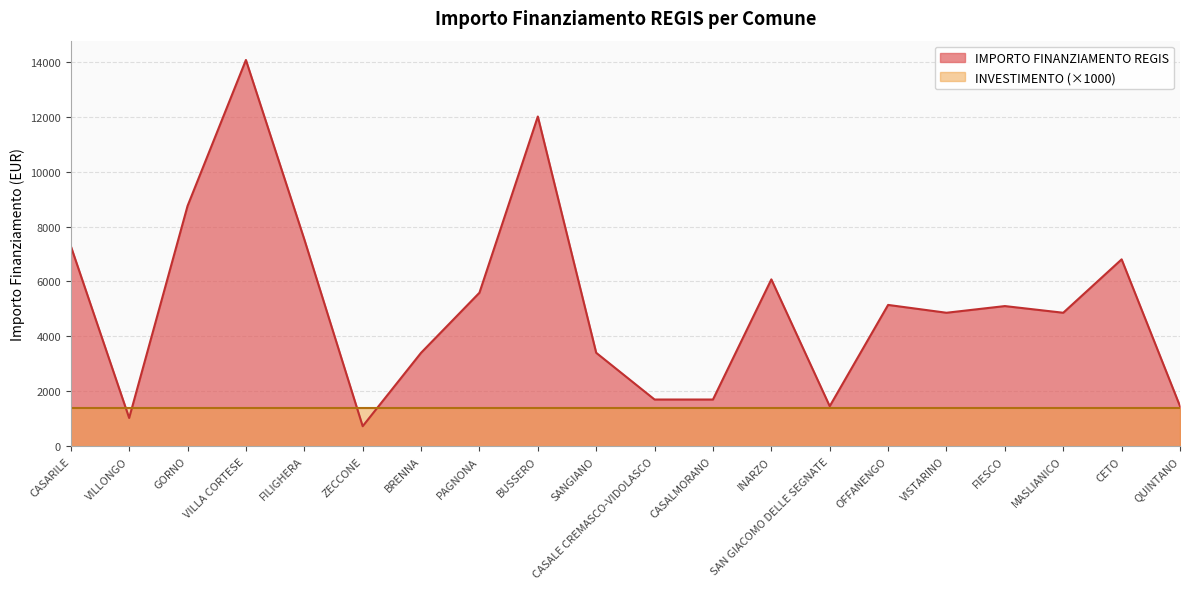

True or false: the data shows 4860 at VISTARINO.

True